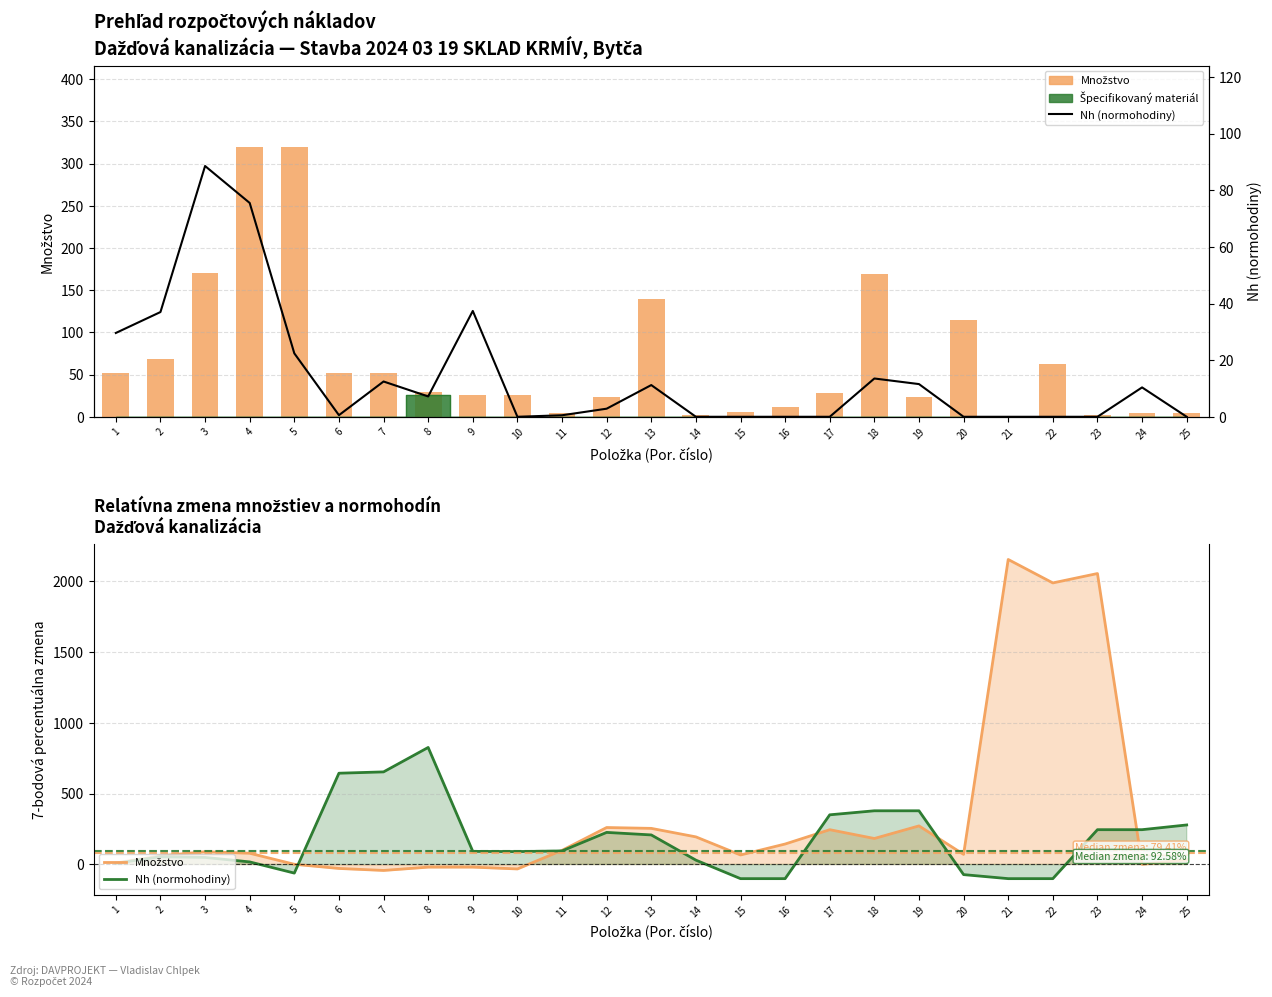

List the series in order of their overall mean, highest first.

Množstvo, Nh (normohodiny)